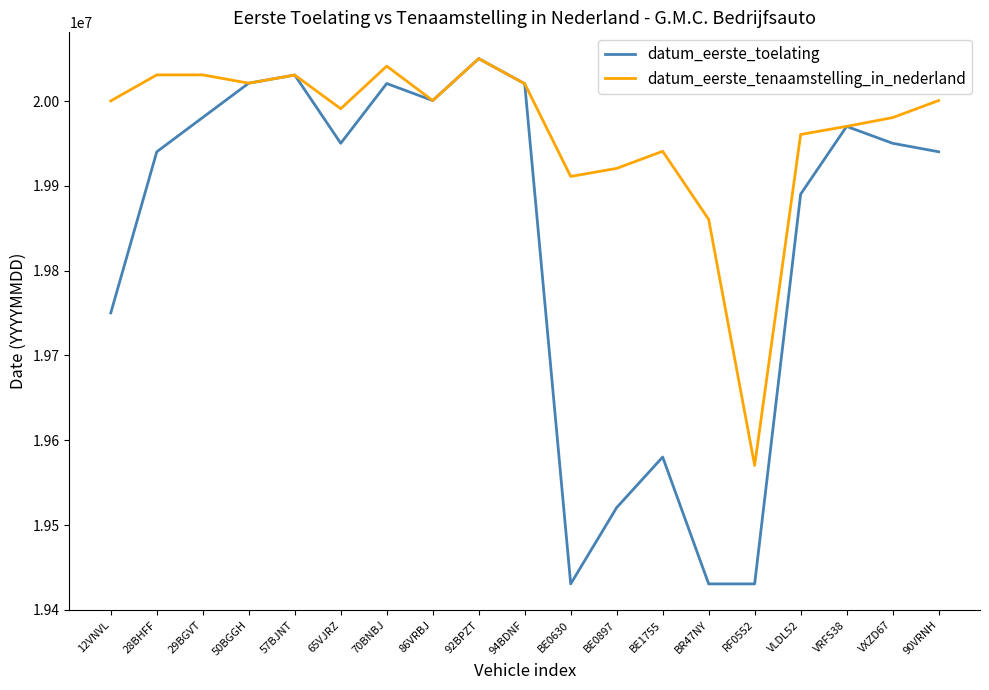

Rank the series at BE0897 from highest to lowest value.

datum_eerste_tenaamstelling_in_nederland, datum_eerste_toelating